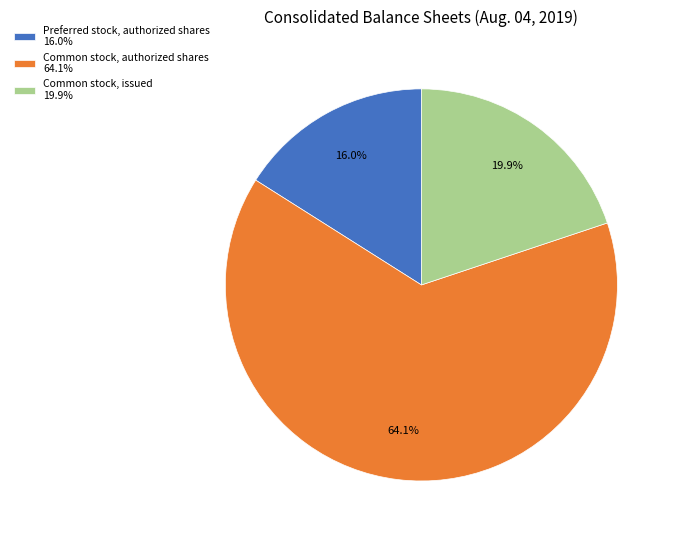

Rank the categories by value from lowest to highest.

Preferred stock, authorized shares, Common stock, issued, Common stock, authorized shares